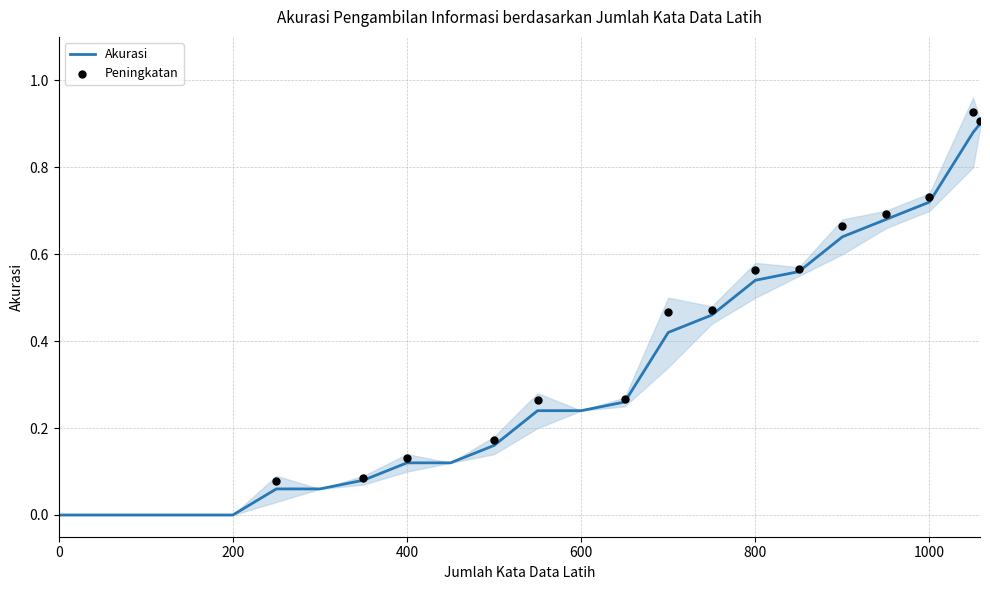

Between 300 and 100, which is larger?

300